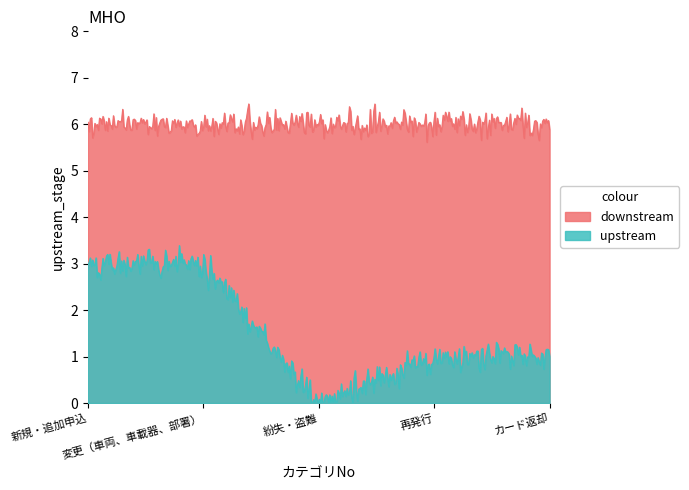

What are all the series names shown in the legend?

downstream, upstream